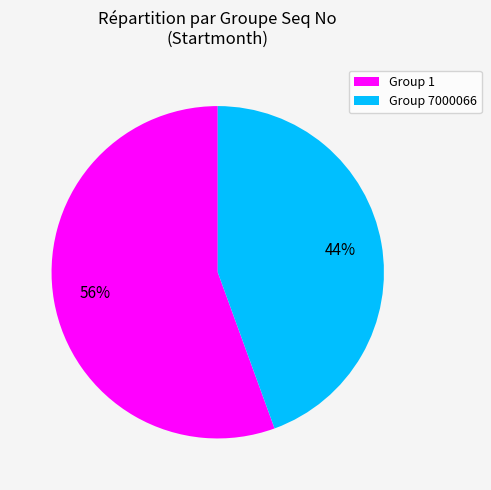

Is there any slice that represents more than half of the pie?

Yes